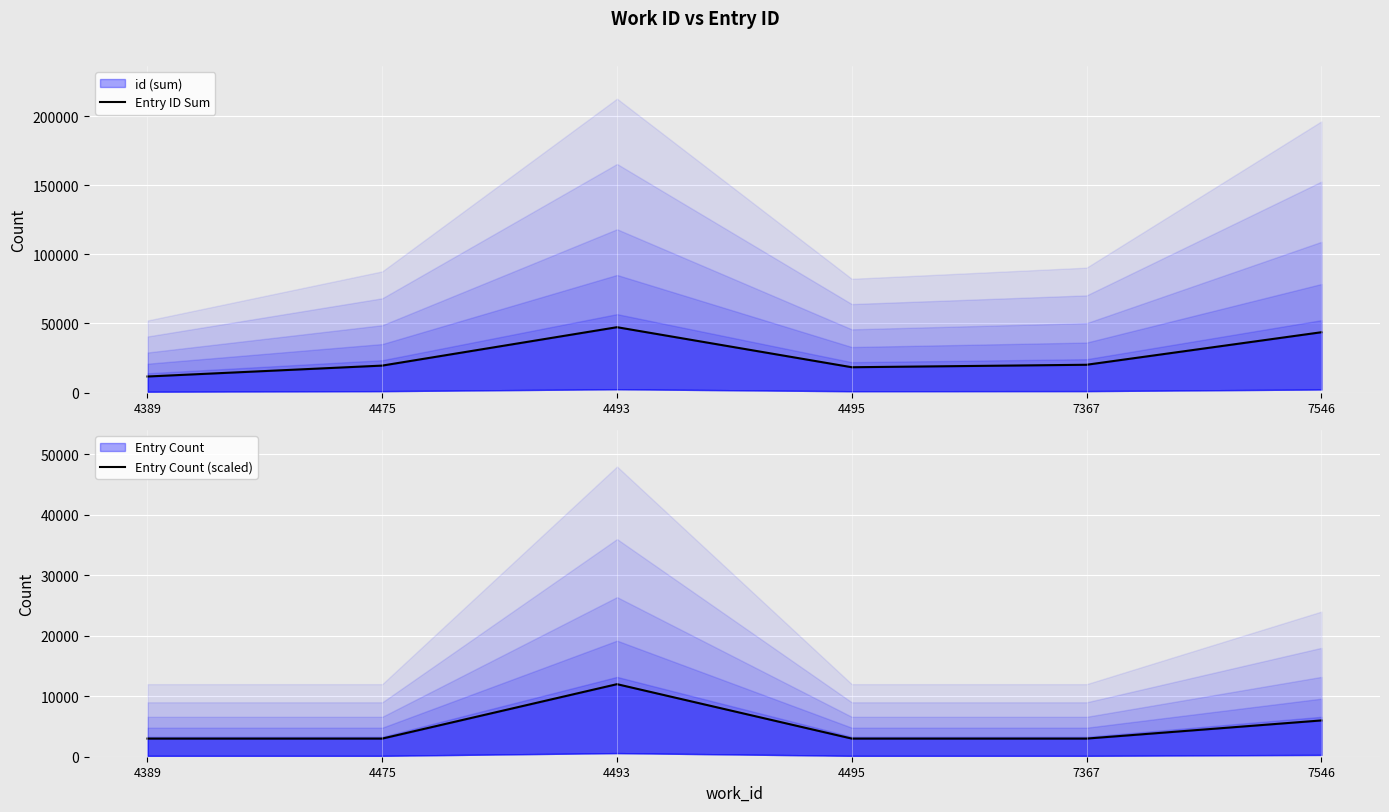

Rank the series by their average value, from highest to lowest.

Entry ID Sum, Entry Count (scaled)